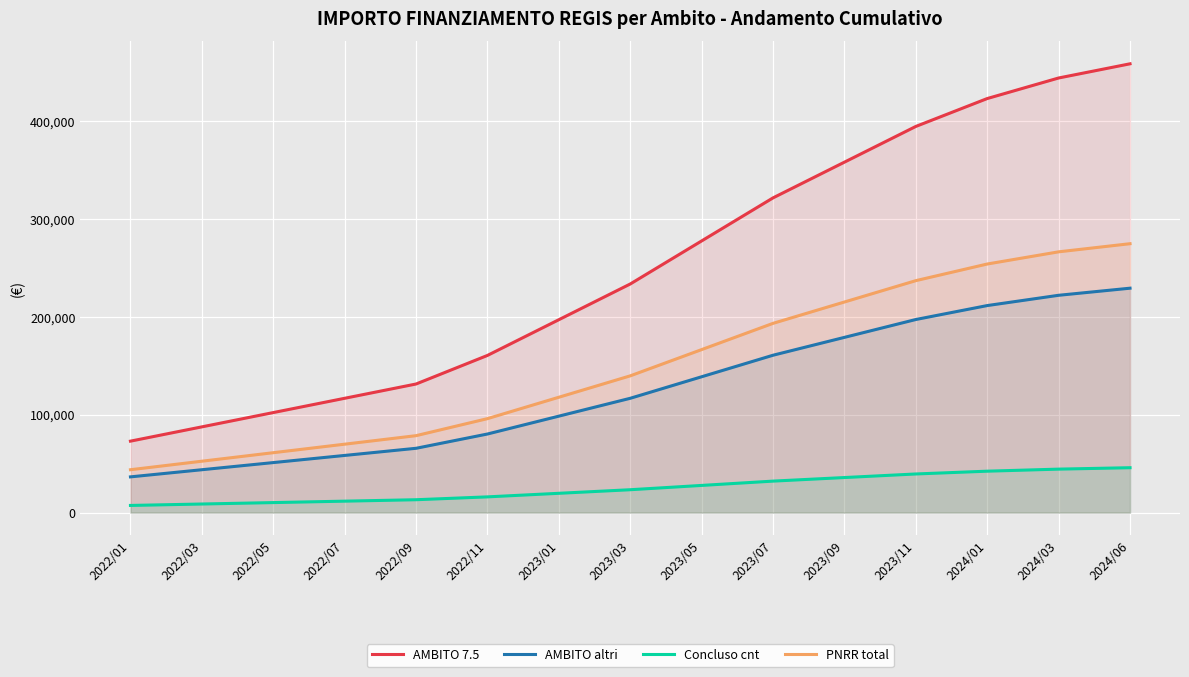

Which series has the widest spread of values?

AMBITO 7.5